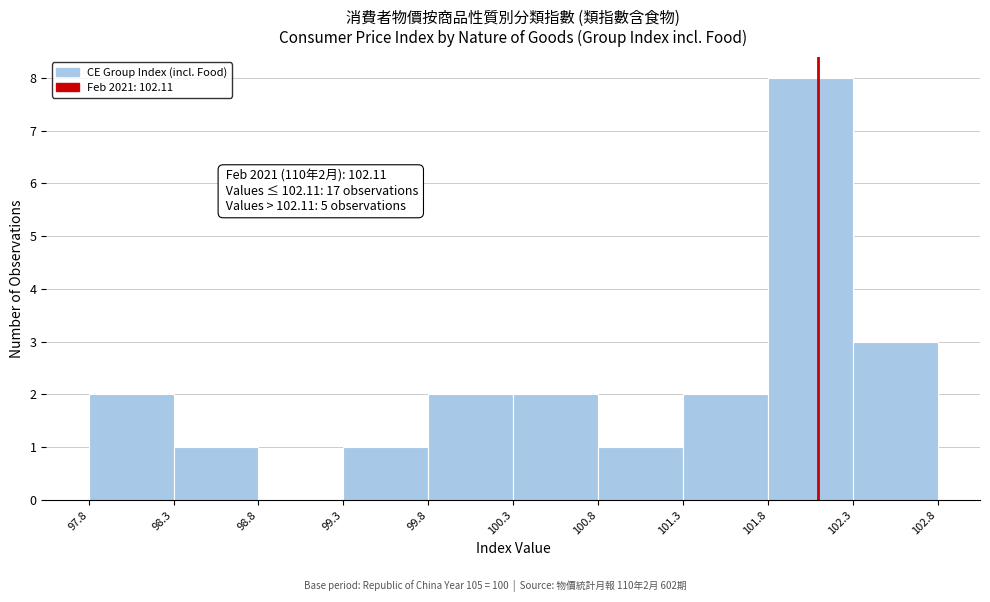

Which range on the x-axis has the tallest bar?

101.8 to 102.3